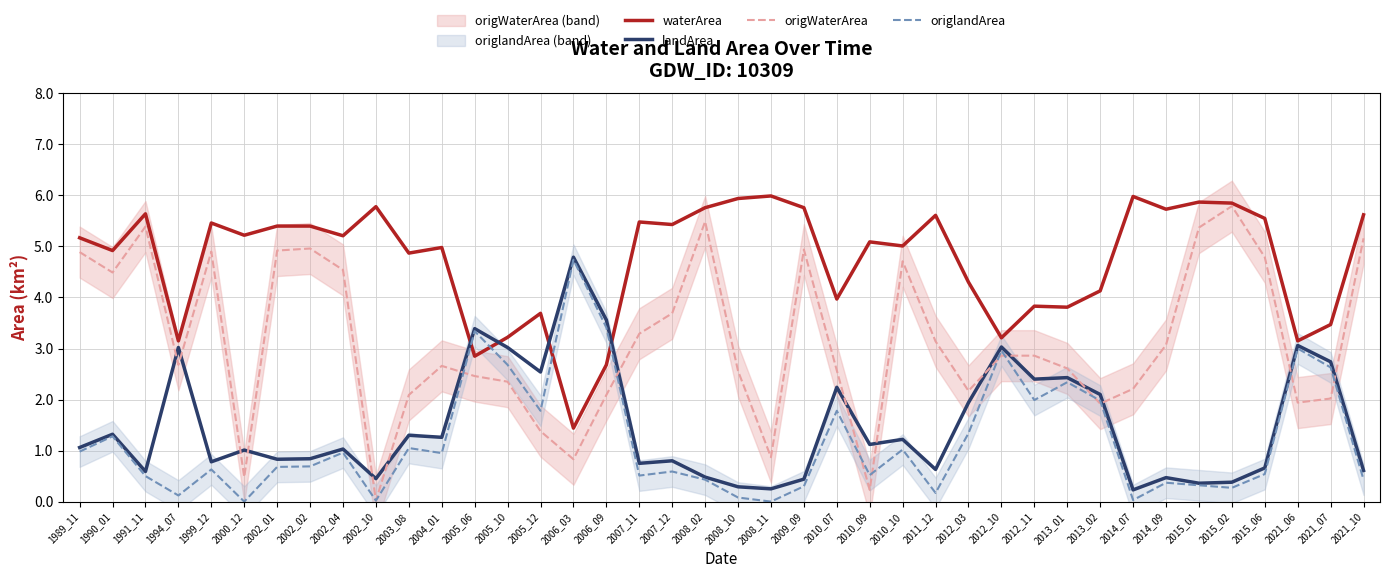

Rank the series at 2021_07 from highest to lowest value.

waterArea, landArea, origlandArea, origWaterArea